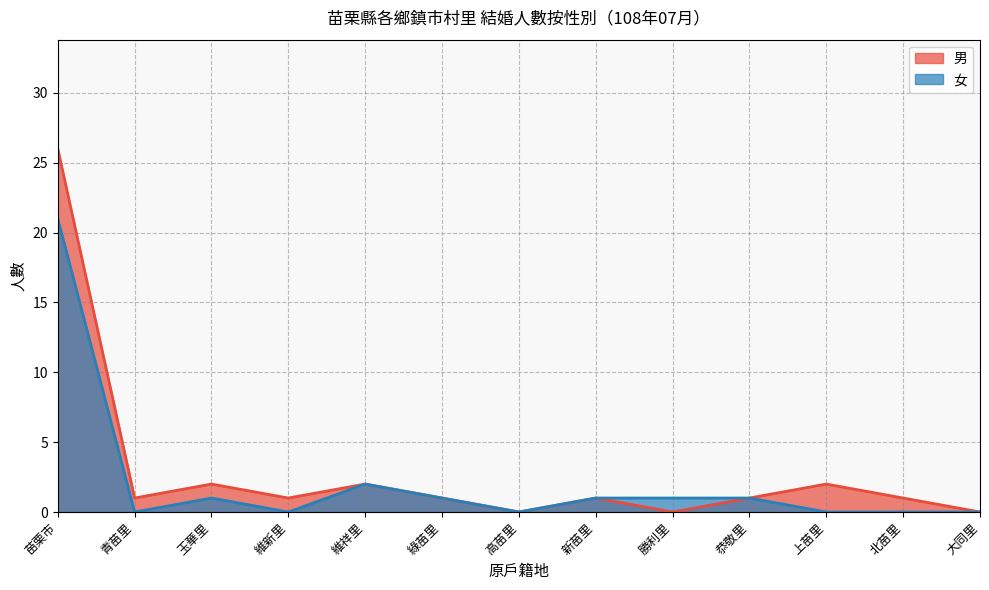

Where is the first local maximum for 女?

玉華里